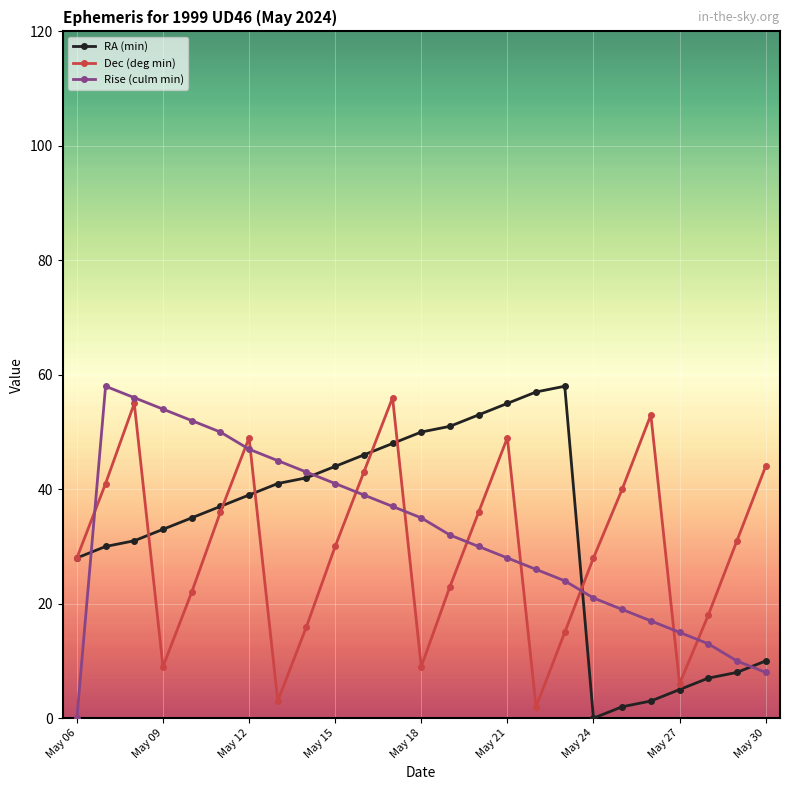

In Dec (deg min), how many points are higher than both neighbors (excluding endpoints)?

5